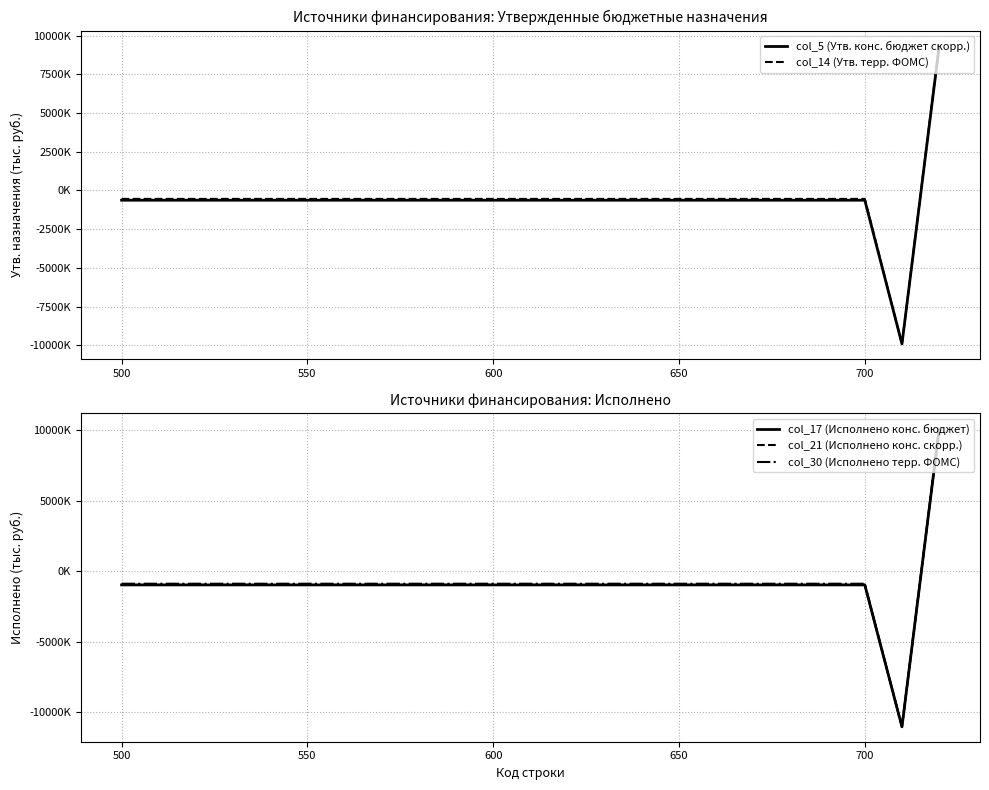

What is the smallest value displayed?

-11017758.7